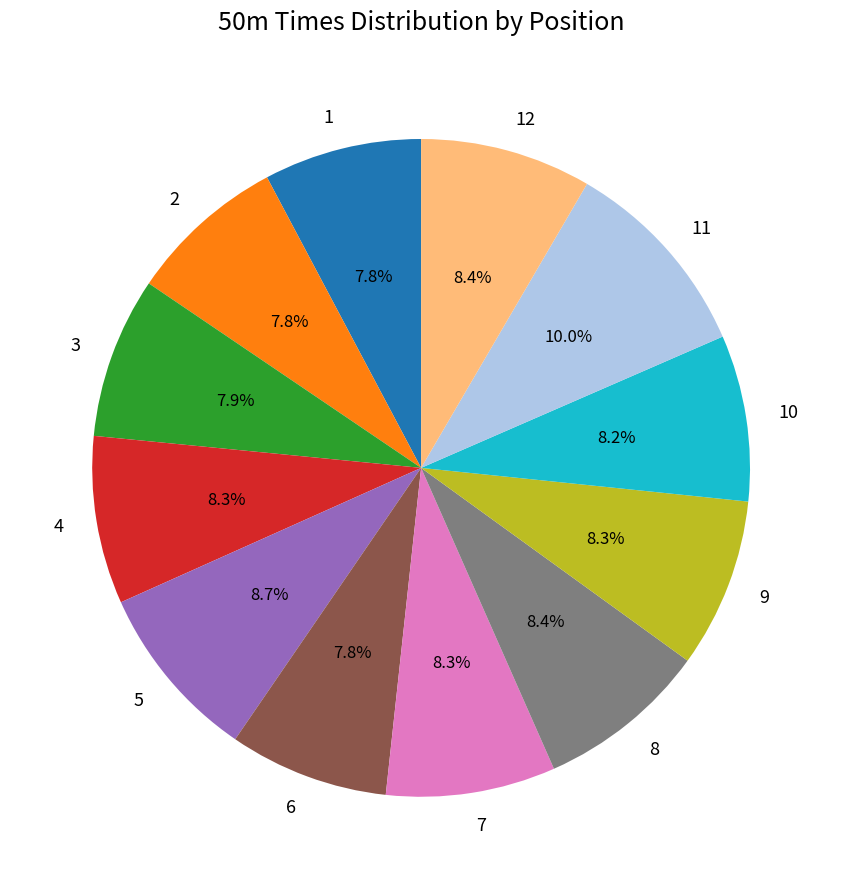

Is there a majority slice in this chart?

No